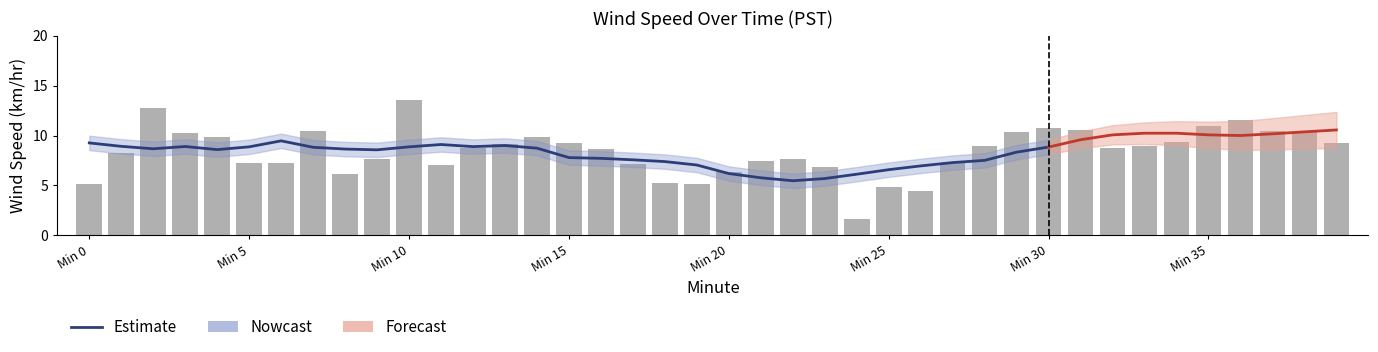

What position from the left is 32?

33